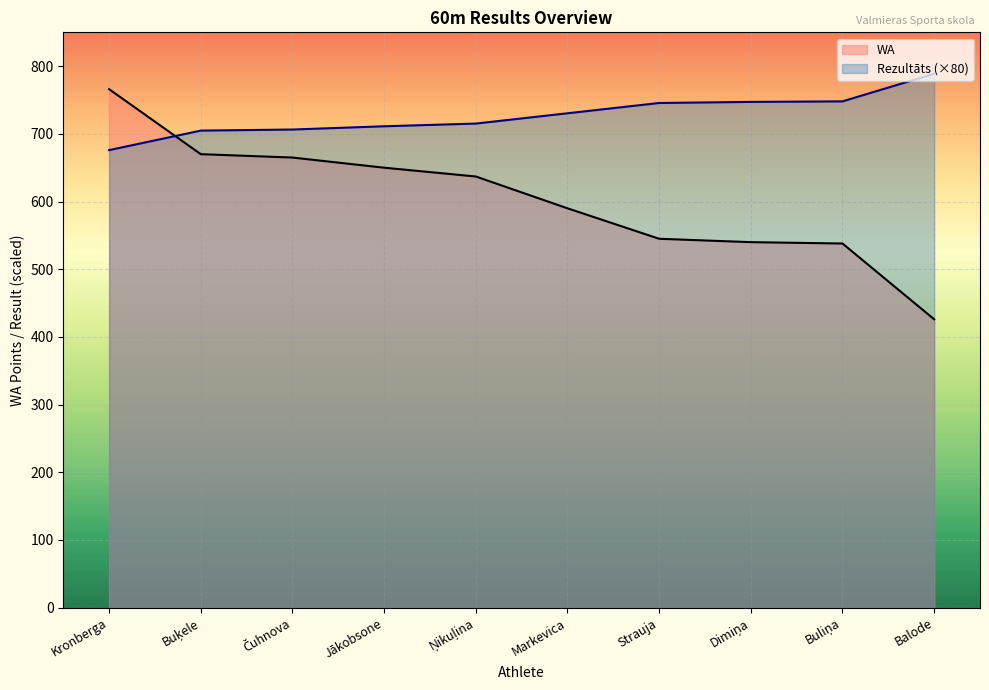

Reading right to left, transcribe all the data shown in this chart.

Rezultāts: Balode=788.8	Buliņa=748.0	Dimiņa=747.2	Strauja=745.6	Markevica=730.4	Ņikuļina=715.2	Jākobsone=711.2	Čuhnova=706.4	Buķele=704.8	Kronberga=676.0
WA: Balode=426.0	Buliņa=538.0	Dimiņa=540.0	Strauja=545.0	Markevica=590.0	Ņikuļina=637.0	Jākobsone=650.0	Čuhnova=665.0	Buķele=670.0	Kronberga=766.0